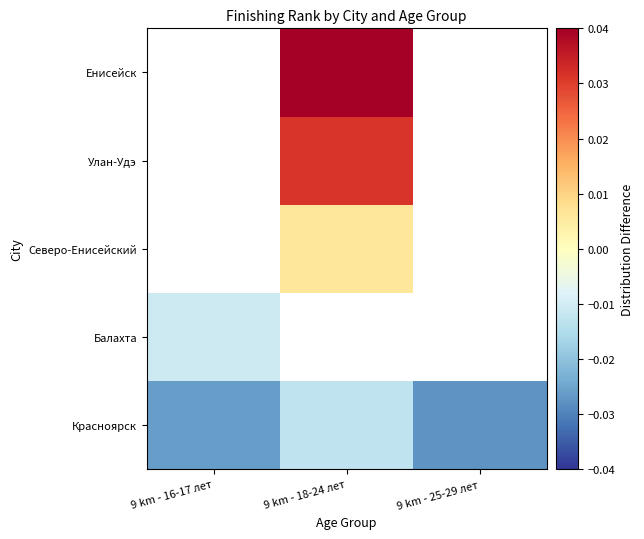

Which label corresponds to the smallest value in the chart?

9 km - 25-29 лет